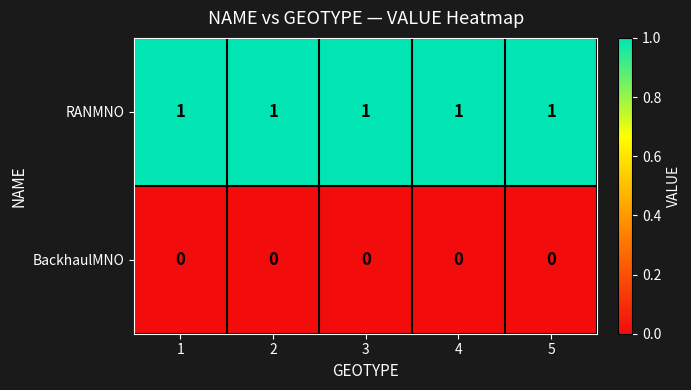

Which series has the largest total across all categories?

RANMNO